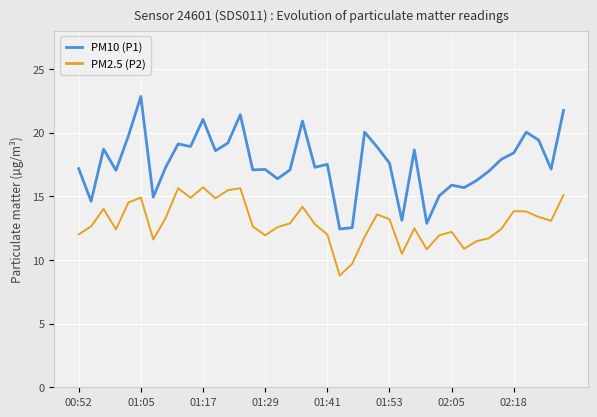

Which series has the largest total across all categories?

PM10 (P1)